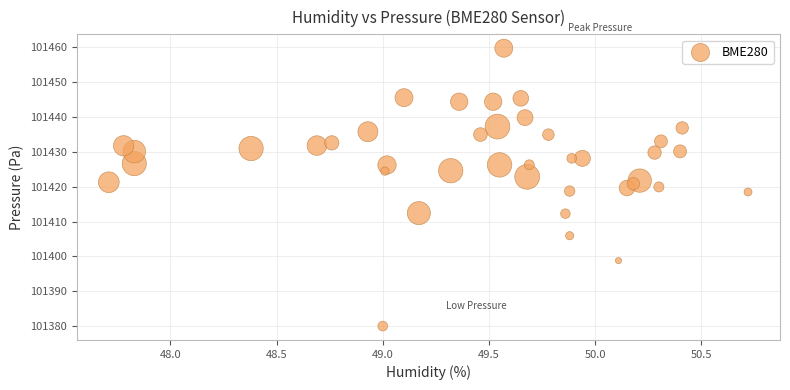

What is the range of Y values (max minus min)?

79.6